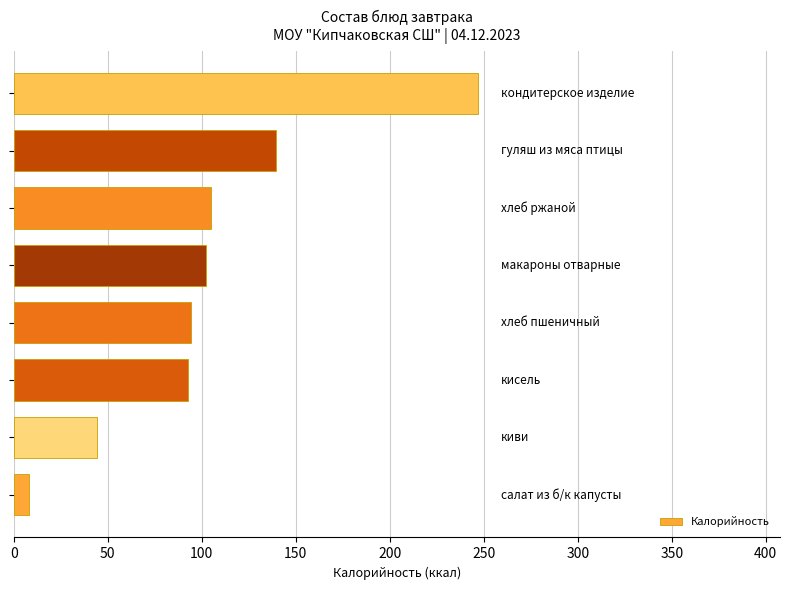

What is the greatest value displayed?

247.0